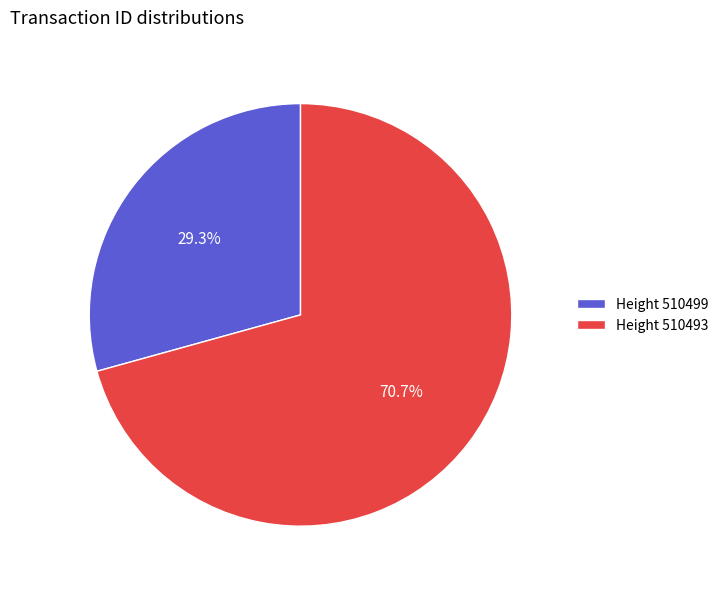

Between Height 510499 and Height 510493, which is larger?

Height 510493